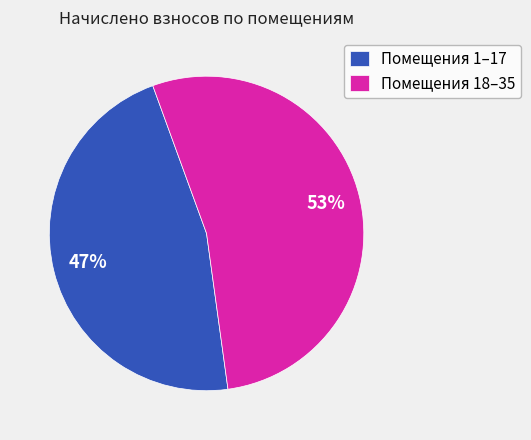

Is the sum of Помещения 18–35 and Помещения 1–17 greater than half?

Yes